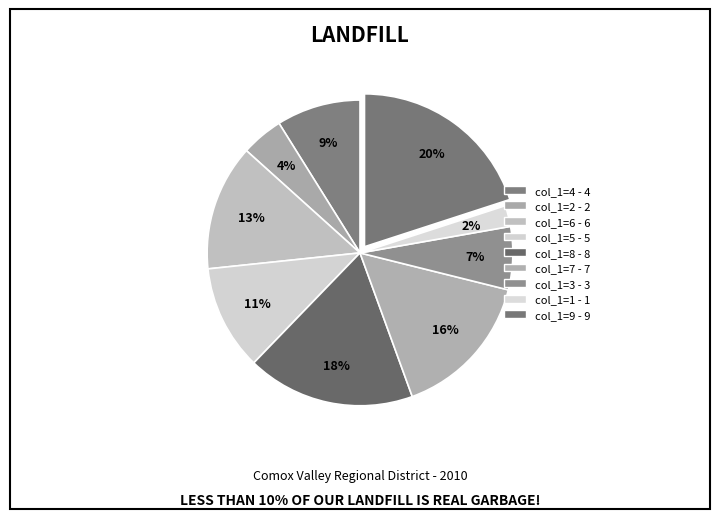

To the nearest percent, what is the average slice percentage?

11%